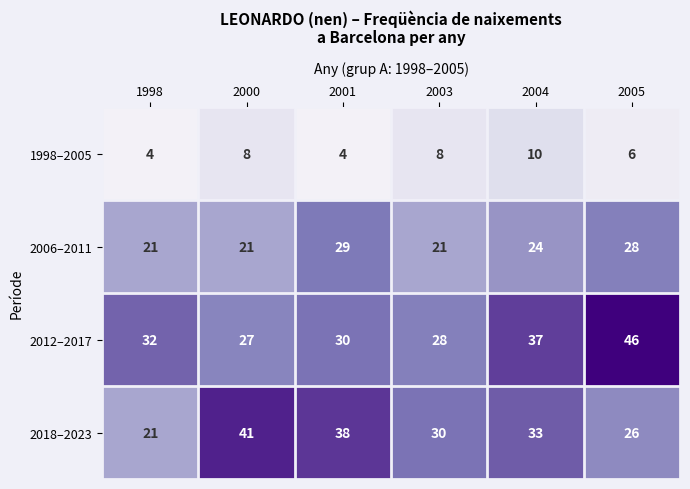

Which series has the largest range (max minus min)?

2018–2023